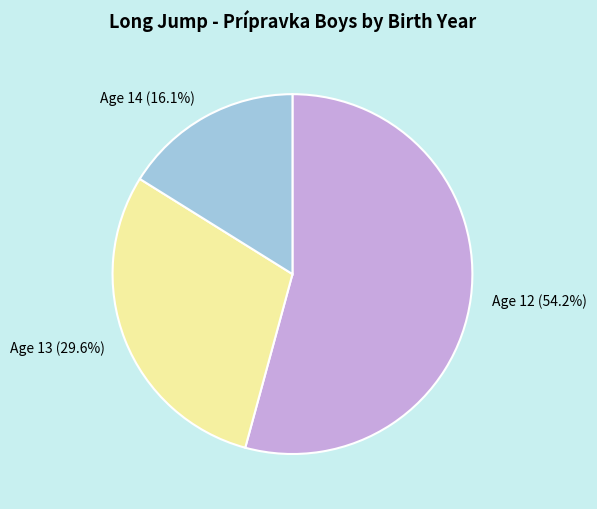

How many segments does this pie chart have?

3